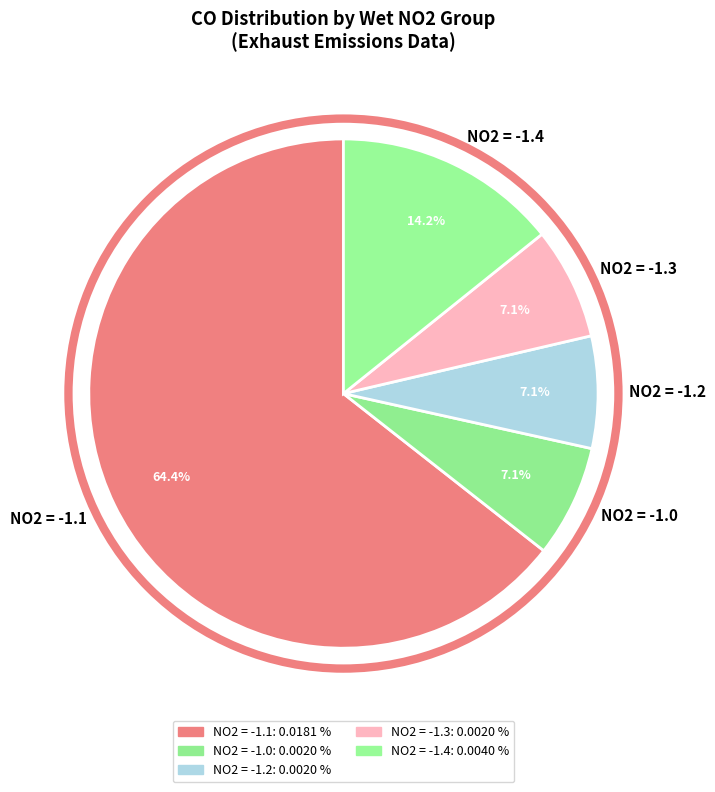

Which slice is the largest?

NO2 = -1.1